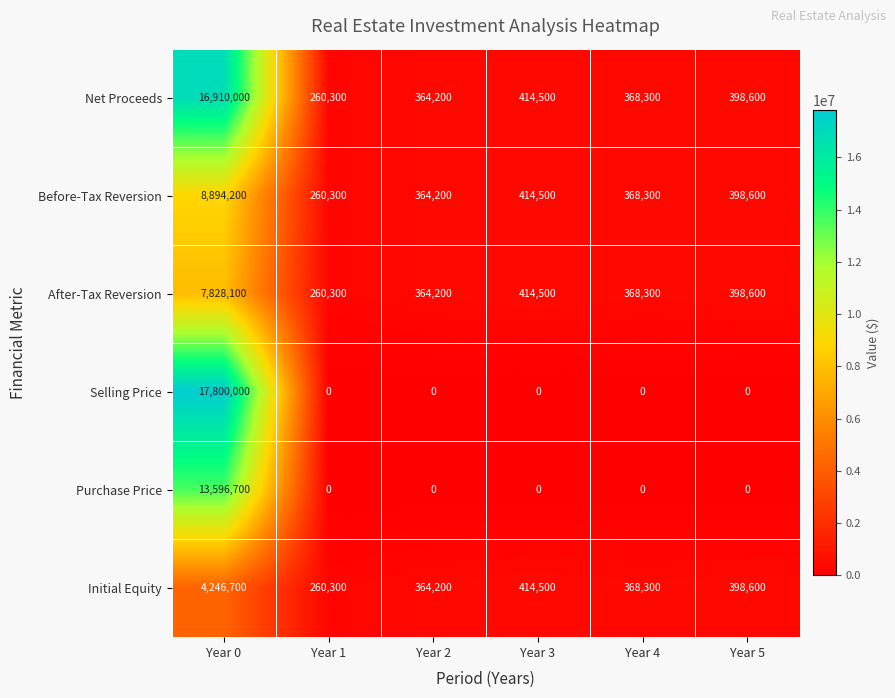

Which category has the lowest value in the Net Proceeds series?

Year 1